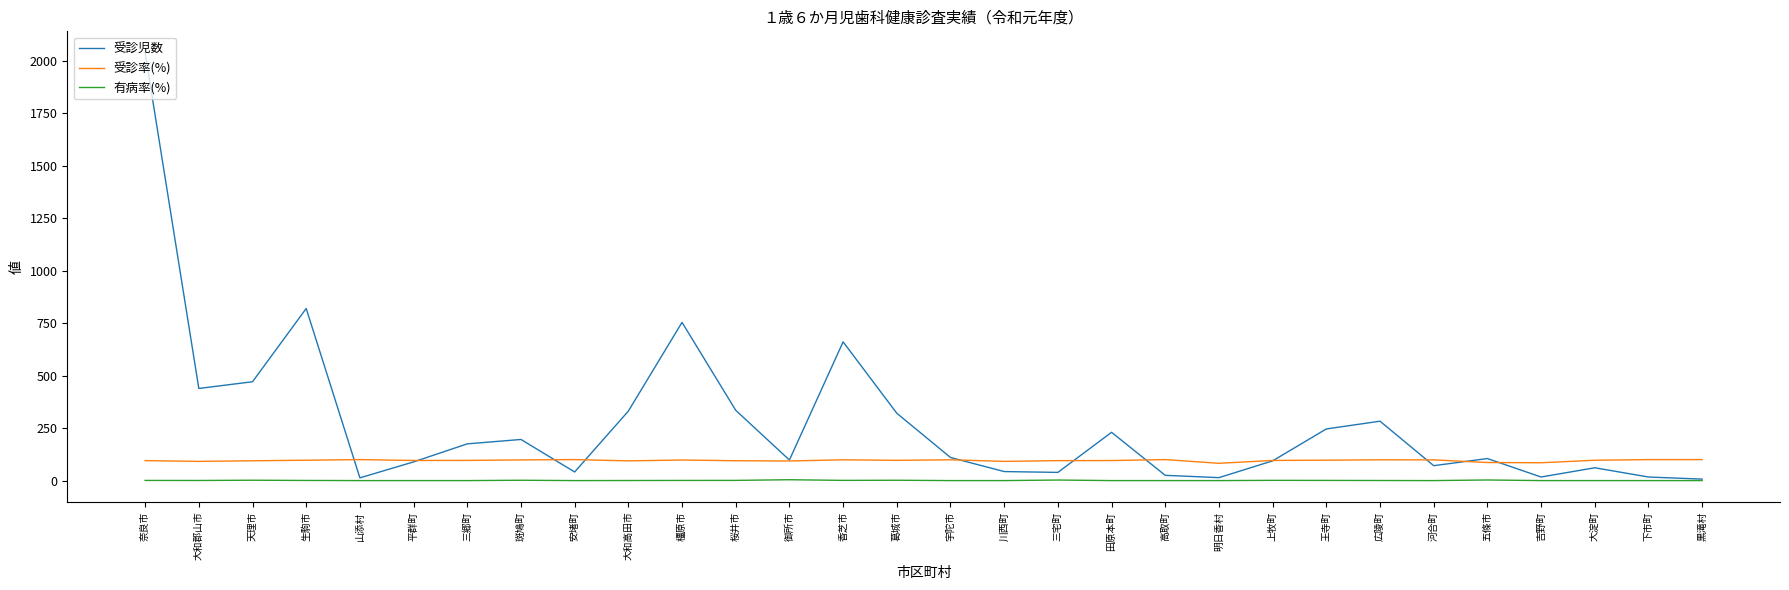

What is the sum of all 有病率(%) values?

21.0